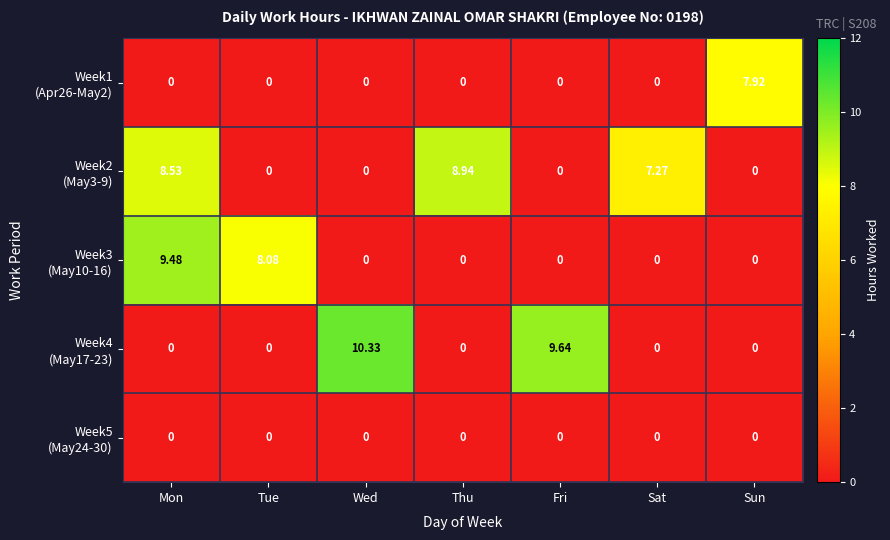

At which category is the sum across all series the highest?

Mon